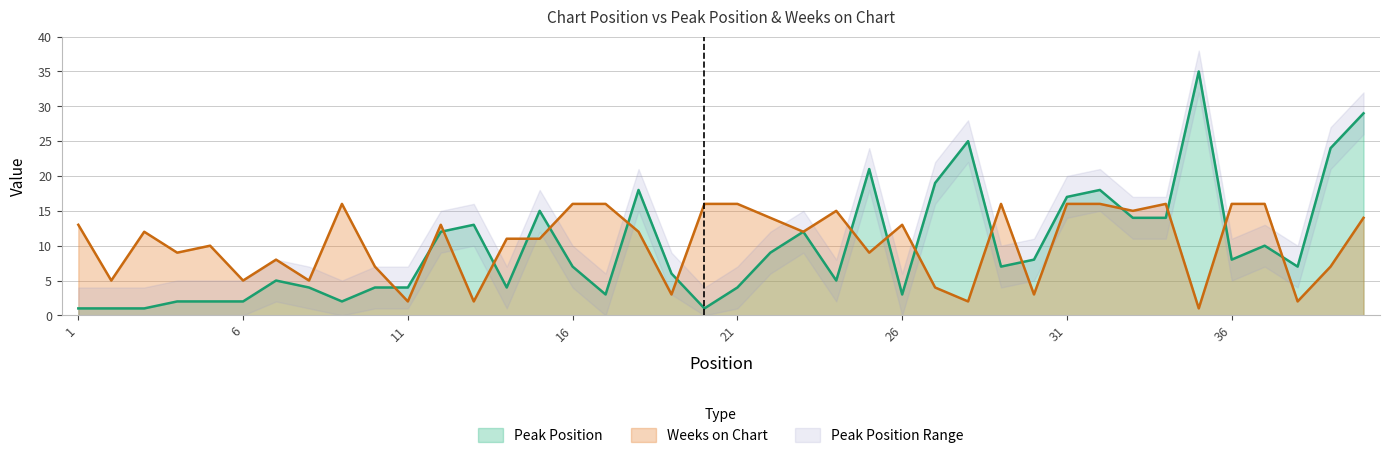

At which label does Peak Position reach its minimum?

1